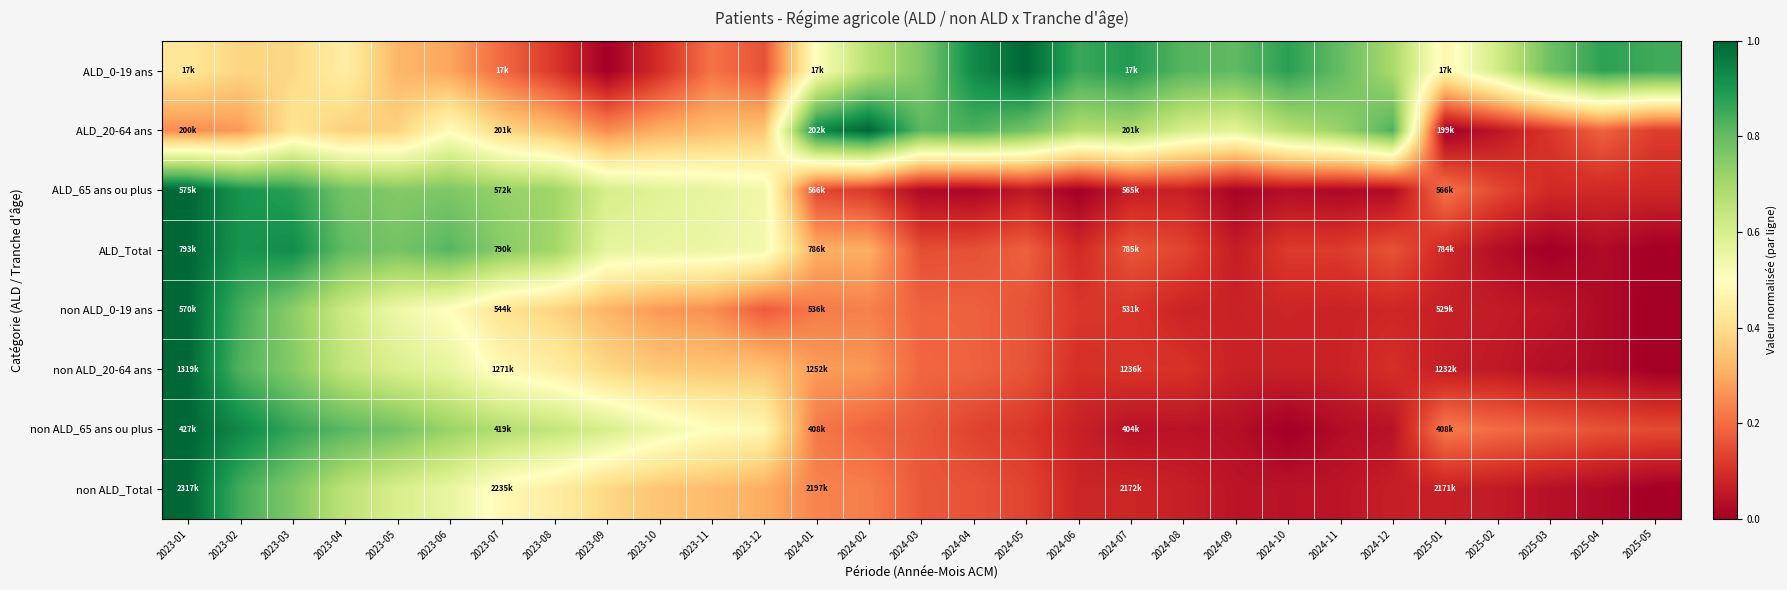

What is the total value across all series at 2024-09?

1.7